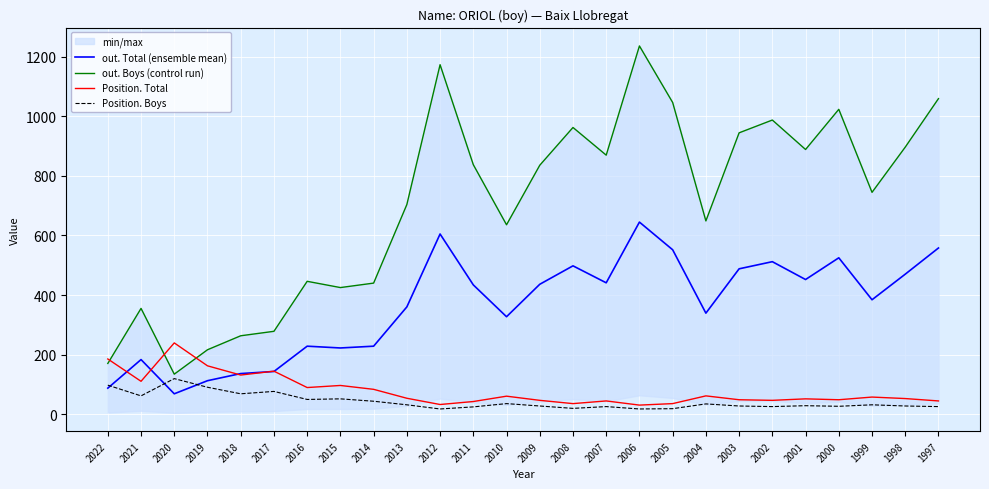

What is the total value across all series at 2002?

1571